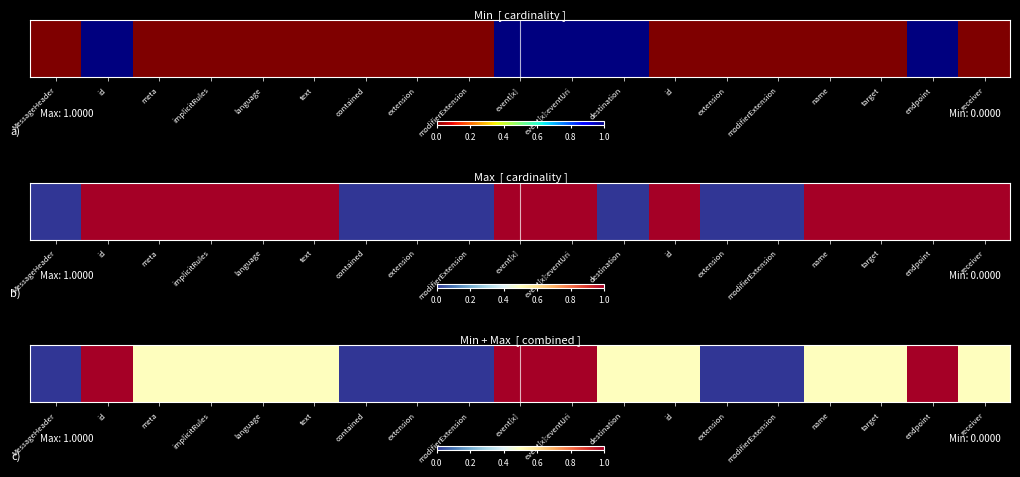

The chart shows a value of 0.5 at id. True or false?

True